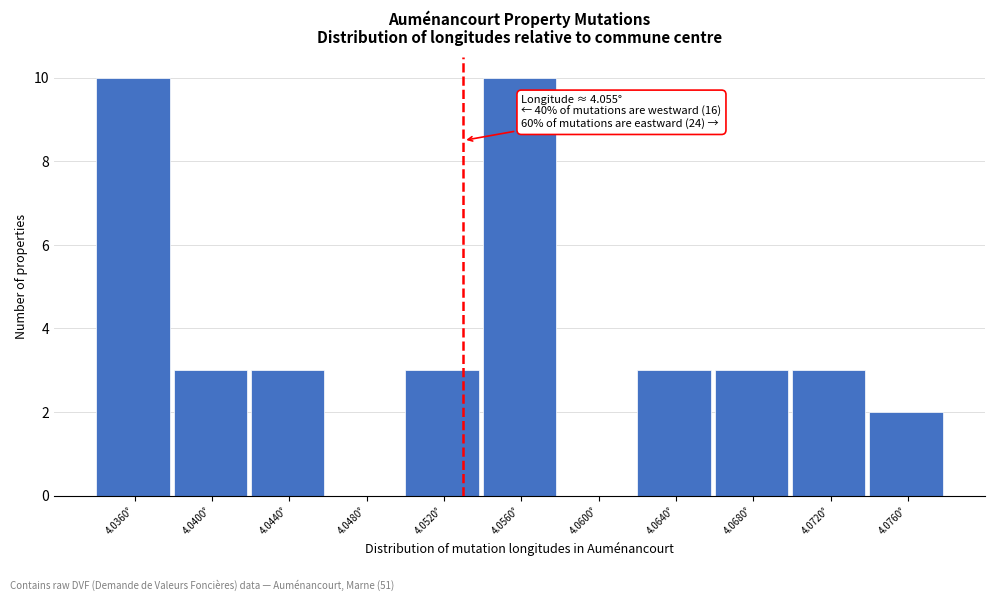

Reading left to right, extract all data points from this chart.

4.0360°=10	4.0400°=3	4.0440°=3	4.0480°=0	4.0520°=3	4.0560°=10	4.0600°=0	4.0640°=3	4.0680°=3	4.0720°=3	4.0760°=2